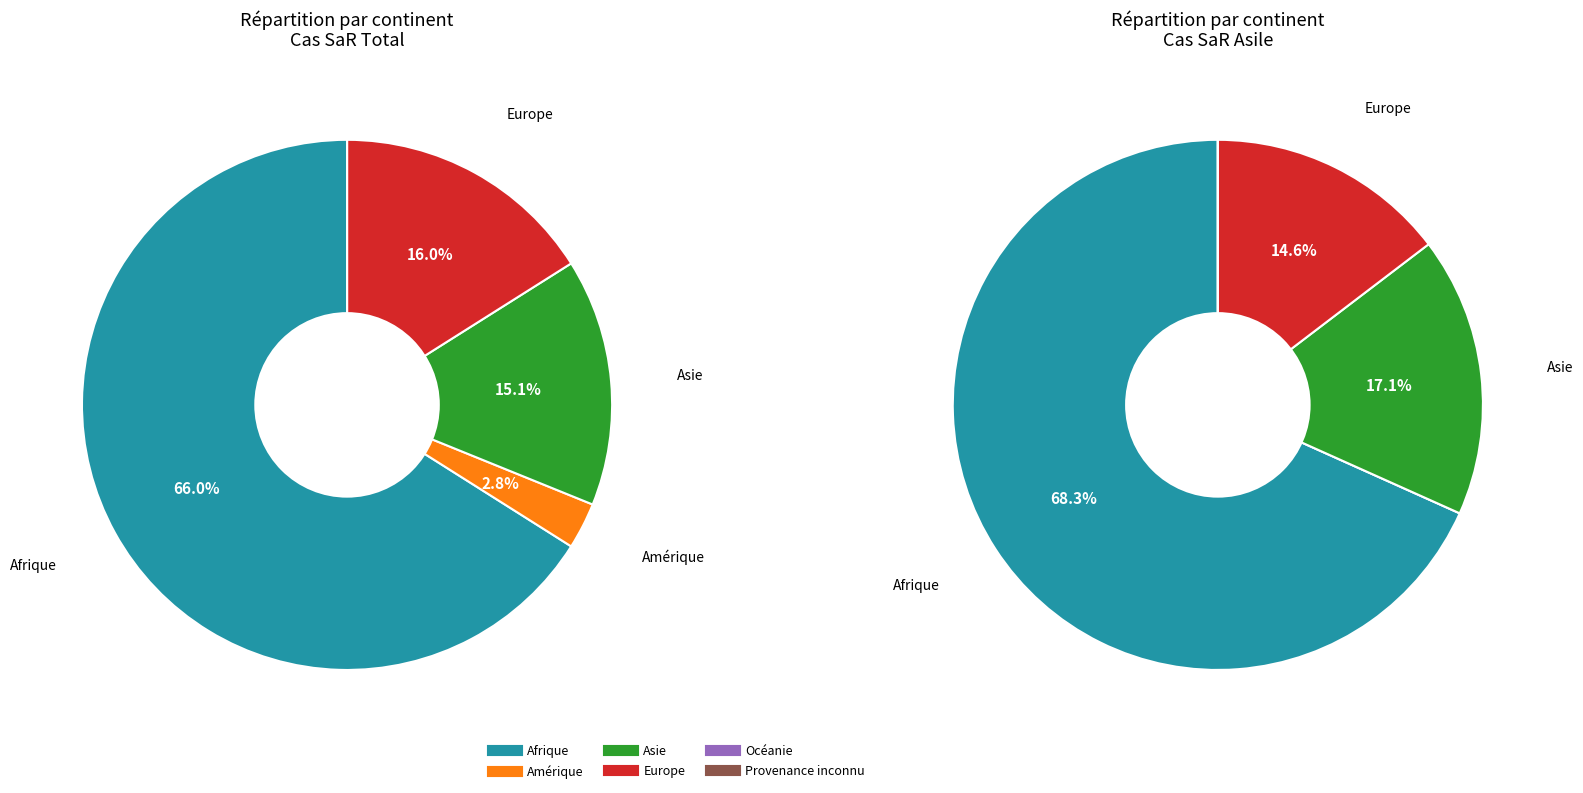

Which has a higher value, Europe or Océanie?

Europe